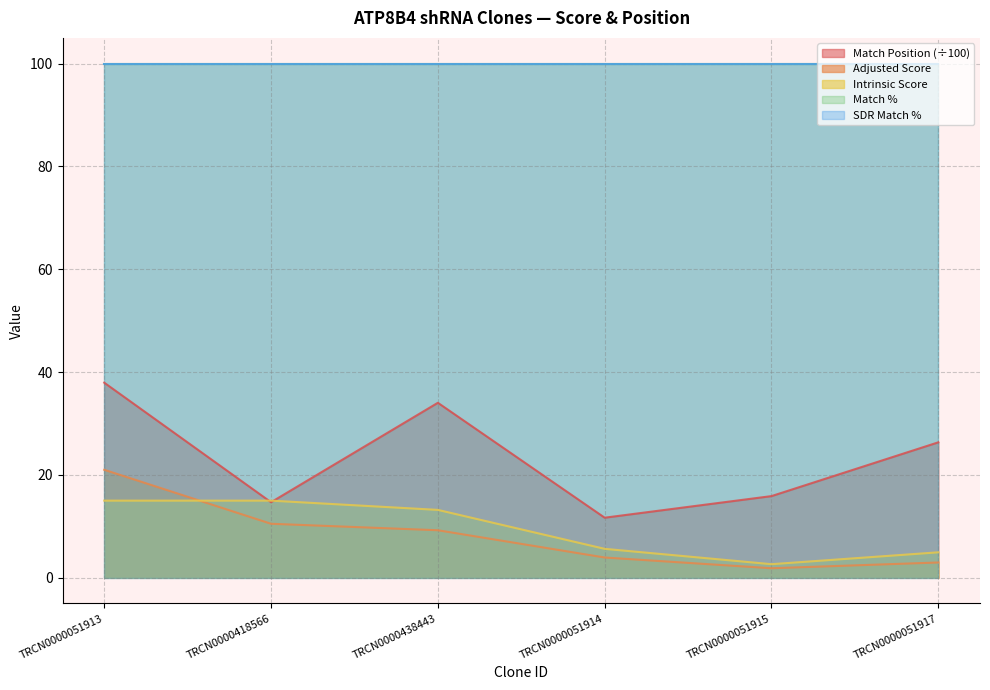

Where does the Match Position series first go above 26?

TRCN0000051913